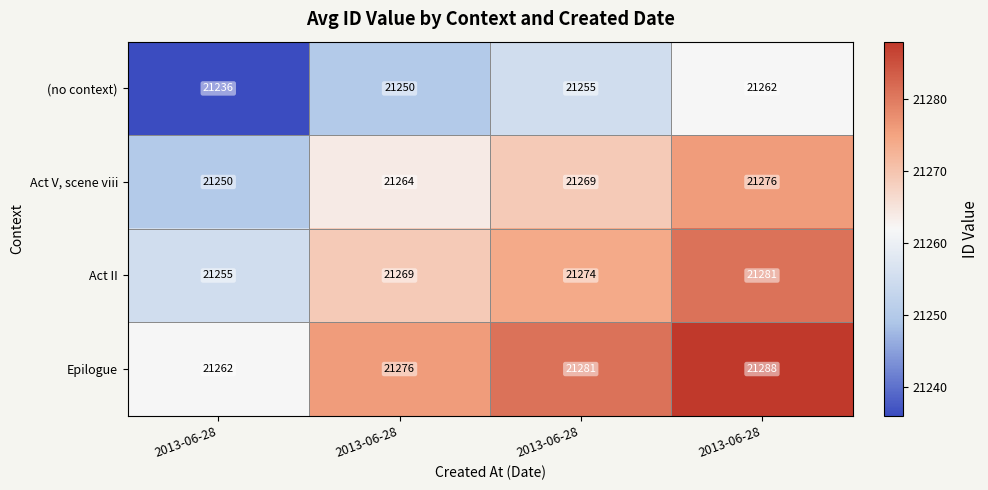

Which series has the widest spread of values?

(no context)